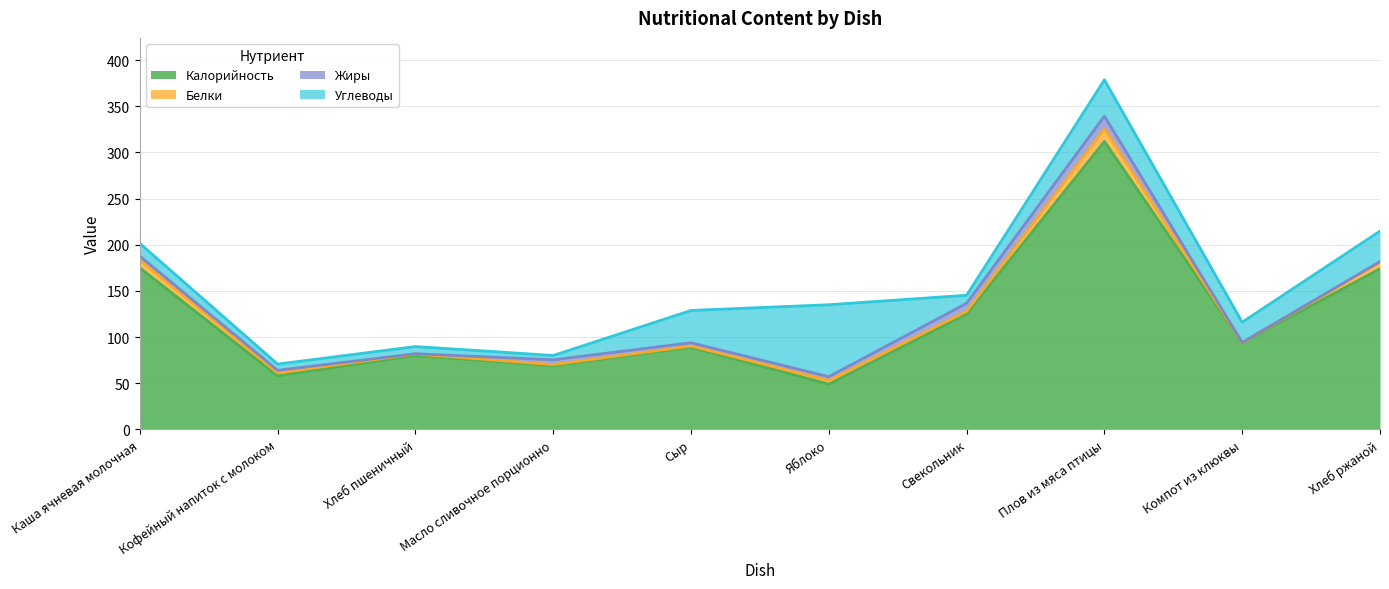

What is the approximate value of Белки at Хлеб пшеничный?

1.6